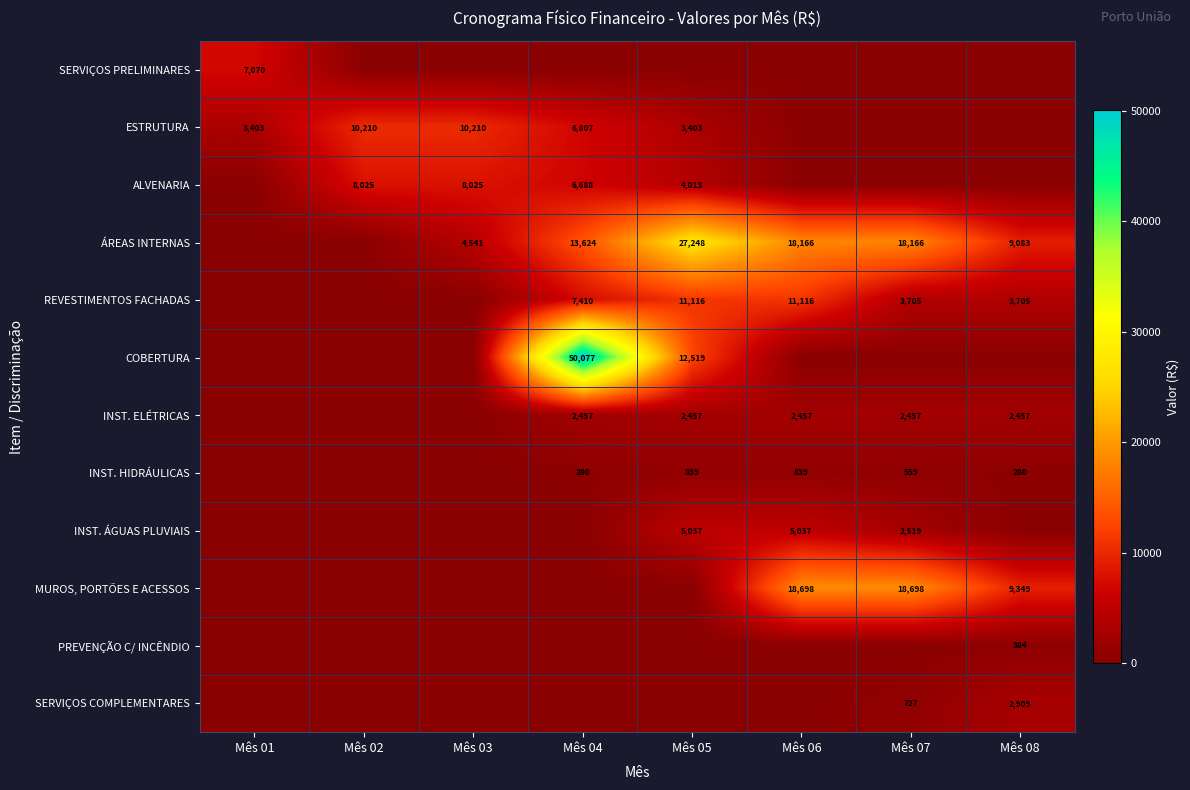

Is it true that ESTRUTURA equals 5243 at Mês 05?

False